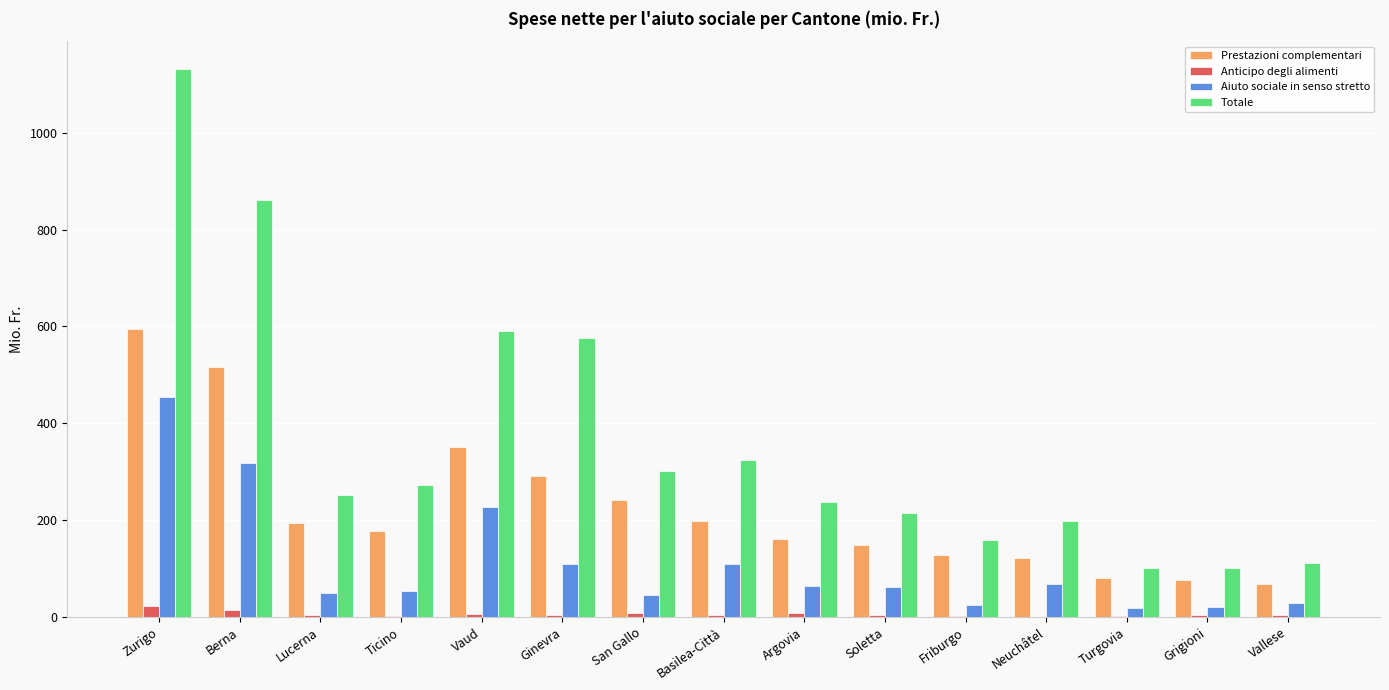

The Prestazioni complementari series shows 79.6 at Turgovia. True or false?

True